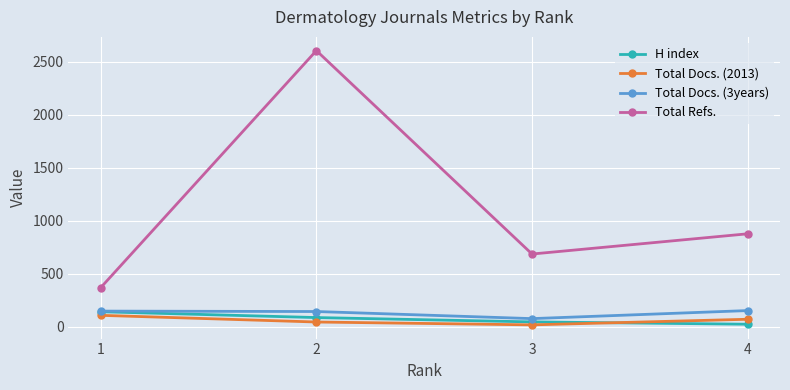

What are all the series names shown in the legend?

H index, Total Docs. (2013), Total Docs. (3years), Total Refs.